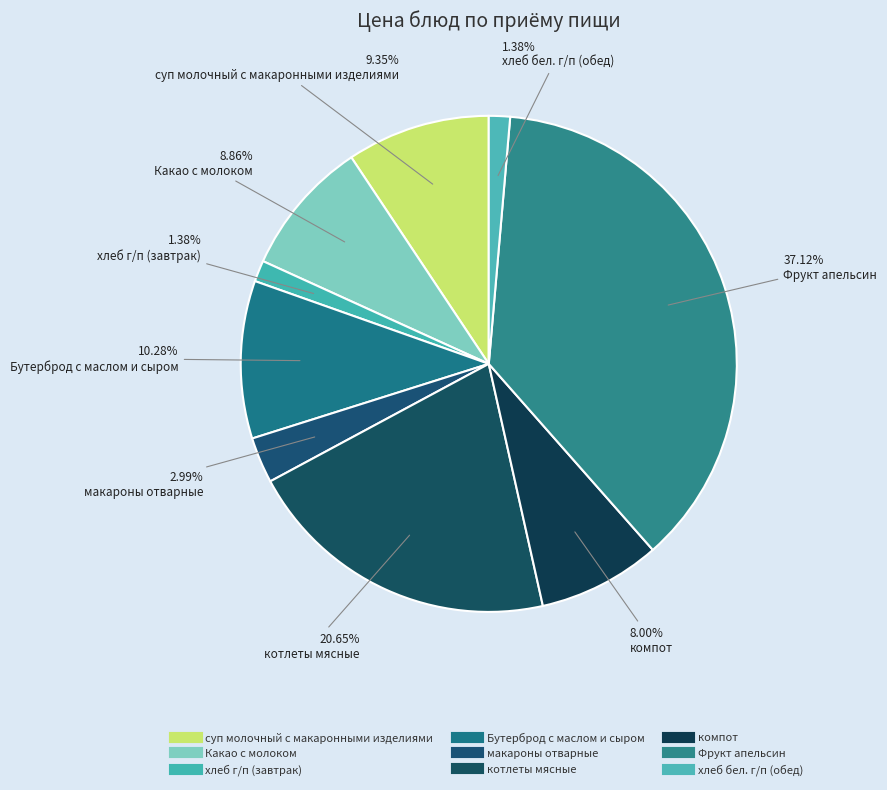

Which slice is the largest?

Фрукт апельсин